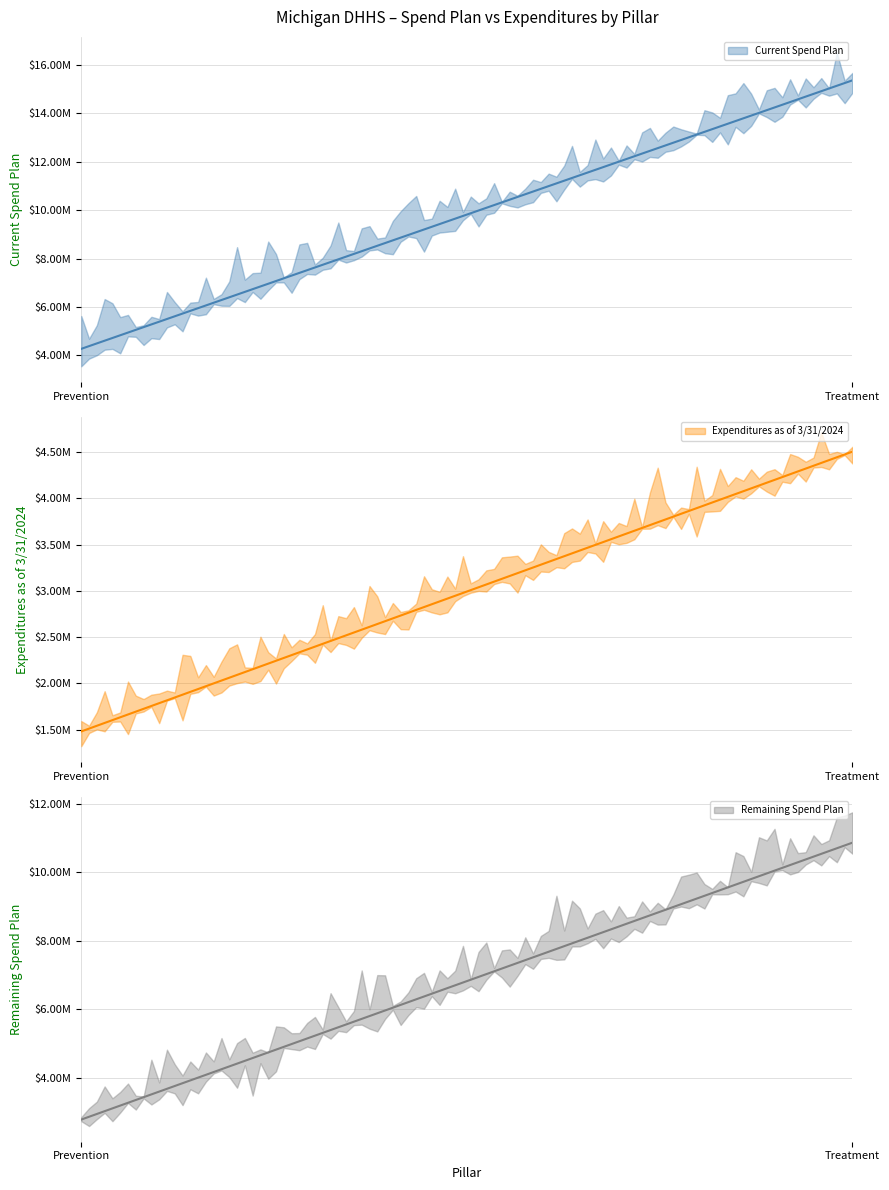

Is it true that Expenditures as of 3/31/2024 equals 1482090.5 at Prevention?

True